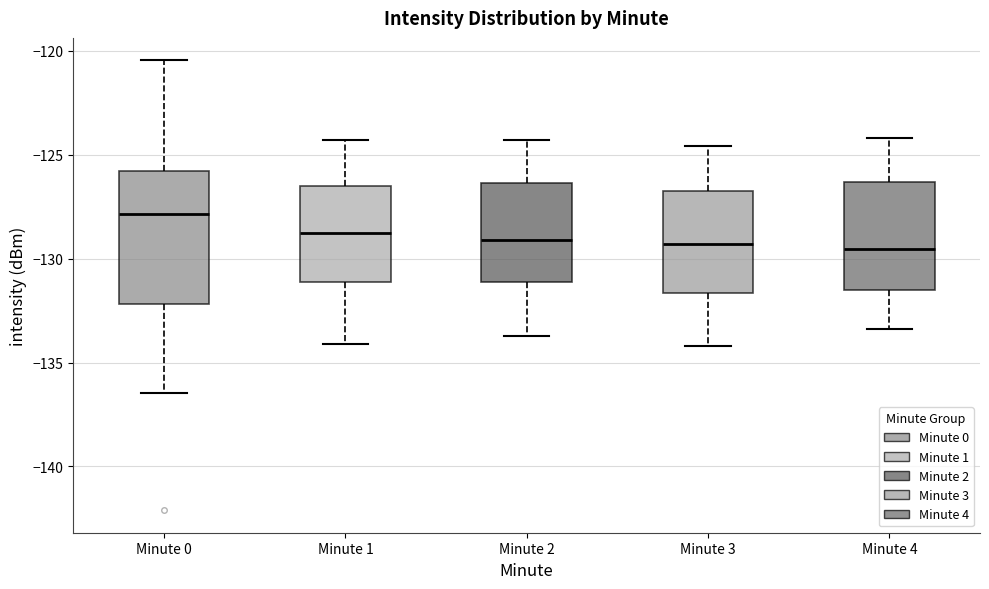

Reading left to right, transcribe this box plot: for each box, give where its median line is, the range the box spans, and where its two whiskers end, as read against the y-axis. The values are not printed on the chart, so give them approximately, as read against the axis.

Minute 0: median -128.0, box -132.0 to -126.0, whiskers -136.5 to -120.5
Minute 1: median -129.0, box -131.0 to -126.5, whiskers -134.0 to -124.5
Minute 2: median -129.0, box -131.0 to -126.5, whiskers -133.5 to -124.5
Minute 3: median -129.5, box -131.5 to -126.5, whiskers -134.0 to -124.5
Minute 4: median -129.5, box -131.5 to -126.5, whiskers -133.5 to -124.0